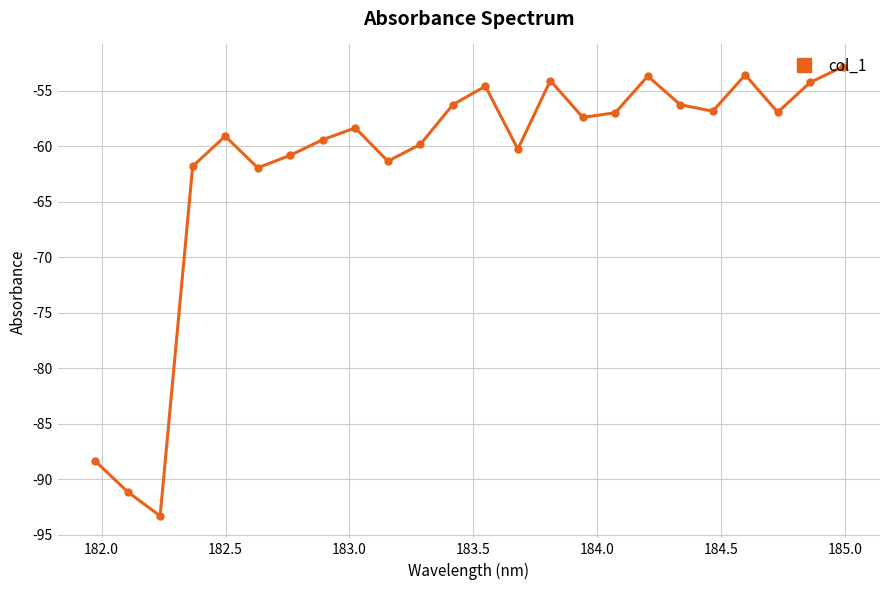

How many interior local valleys (lower than both neighbors) does the data have?

7